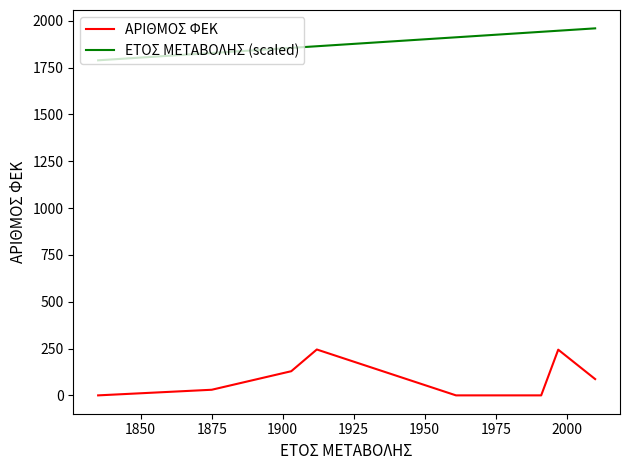

What is the maximum value for ΕΤΟΣ ΜΕΤΑΒΟΛΗΣ (scaled)?

1960.0